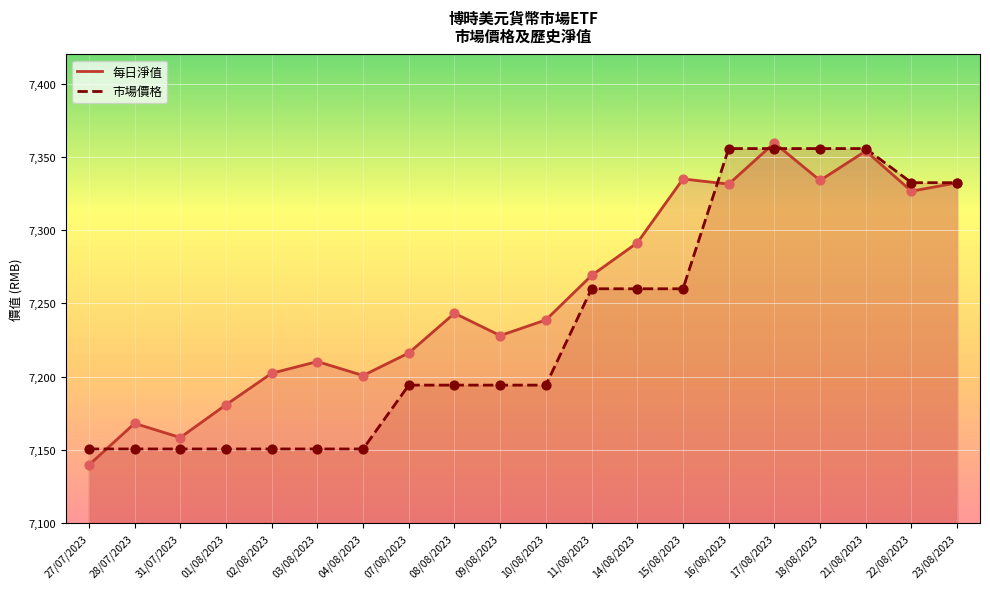

What are all the series names shown in the legend?

每日淨值, 市場價格